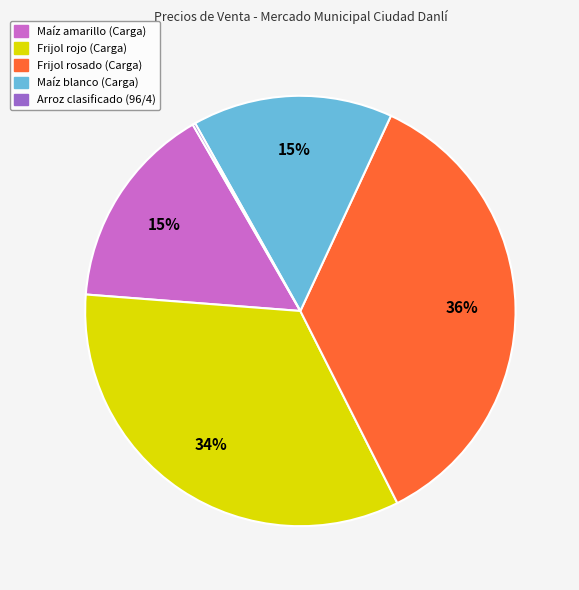

Is the sum of Maíz amarillo (Carga) and Frijol rosado (Carga) greater than half?

Yes